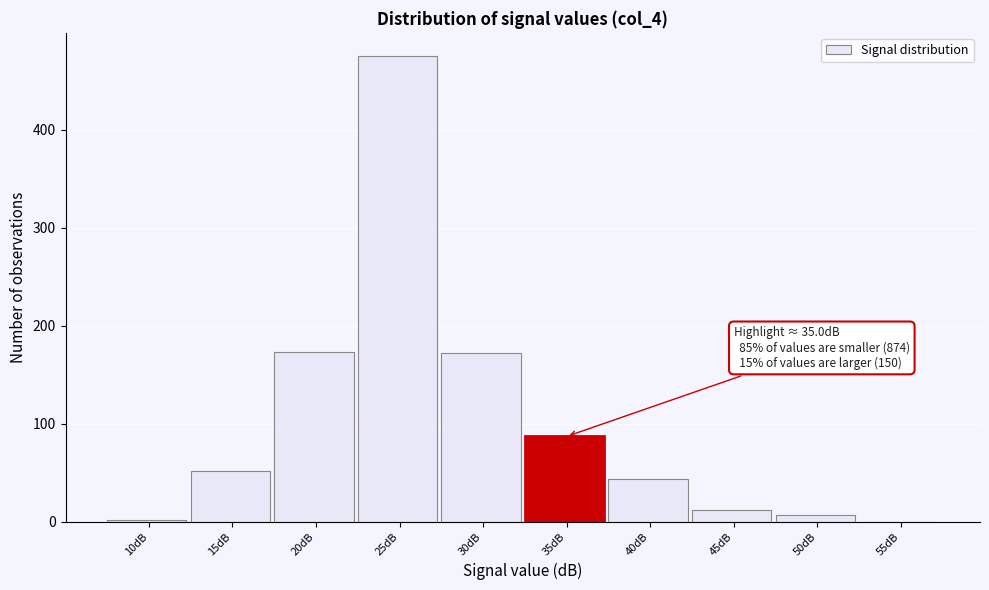

What is the sum of all values?

1024